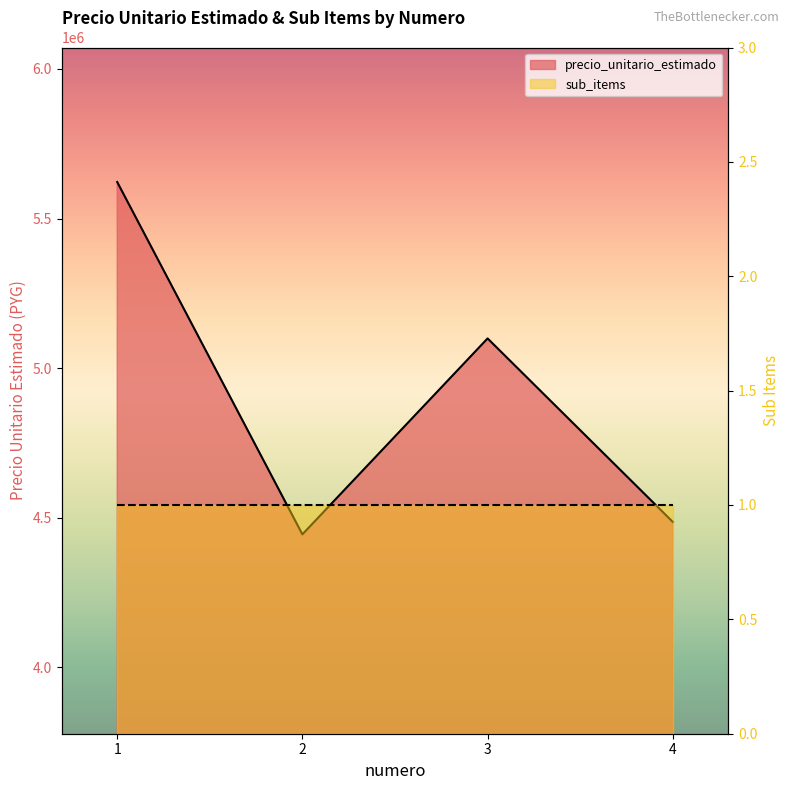

How many points are lower than both their immediate neighbors (excluding endpoints)?

1